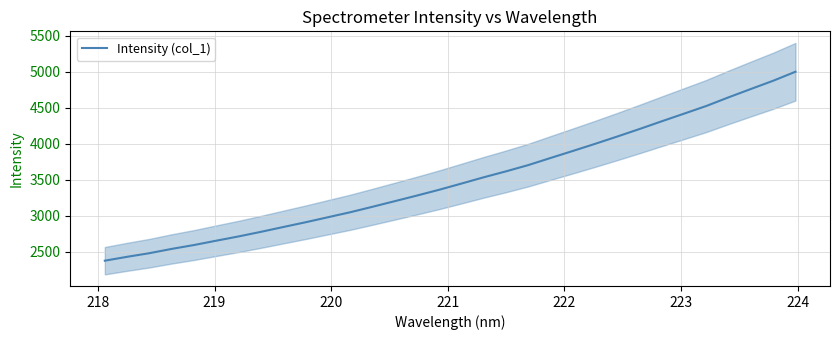

What is the average value?

3507.4